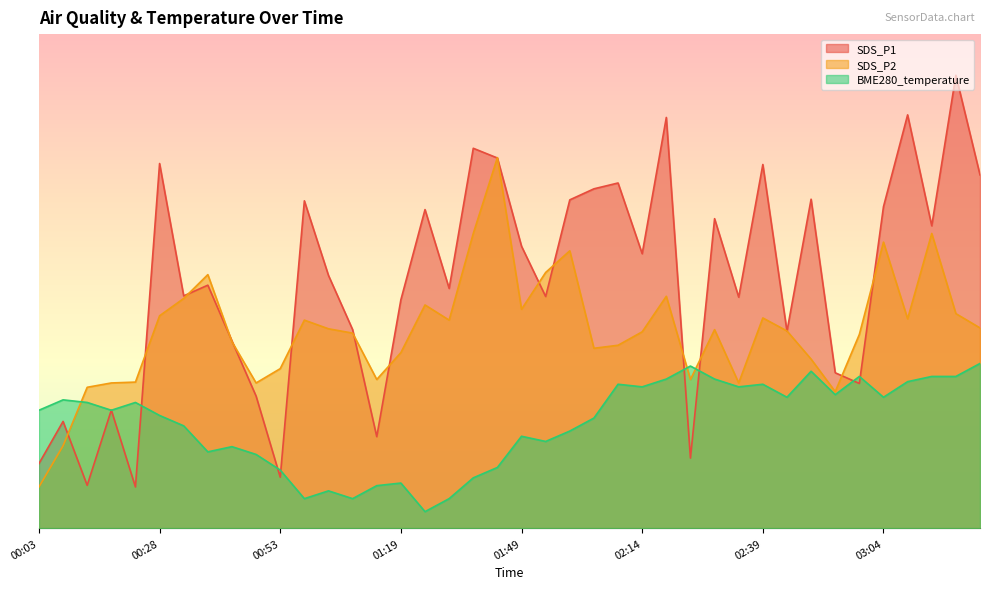

What is the difference between the maximum and minimum values in the SDS_P1 series?

50.0